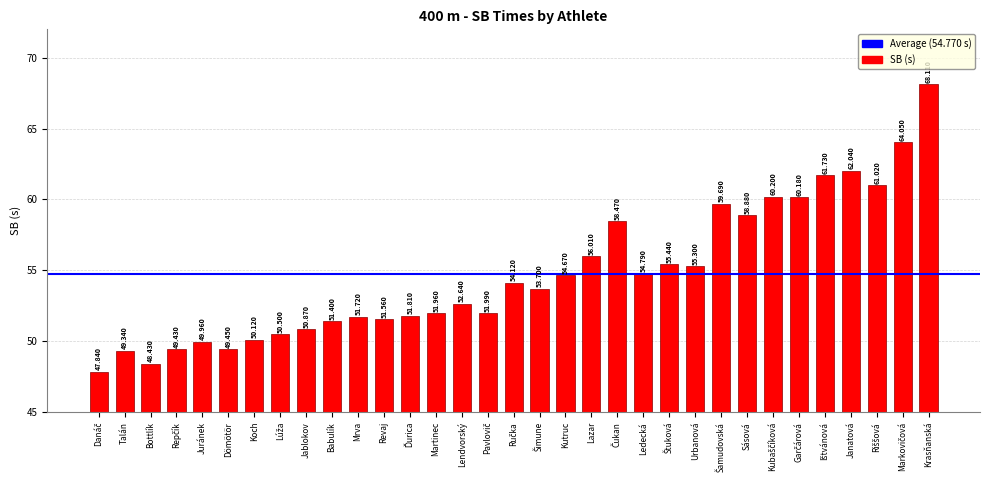

At which category does the chart reach its peak across all series?

Krasňanská